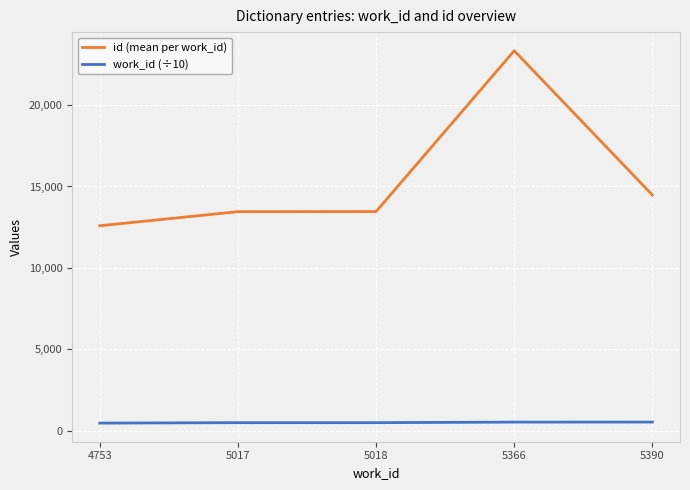

List the series in order of their peak value, highest first.

id (mean per work_id), work_id (÷10)